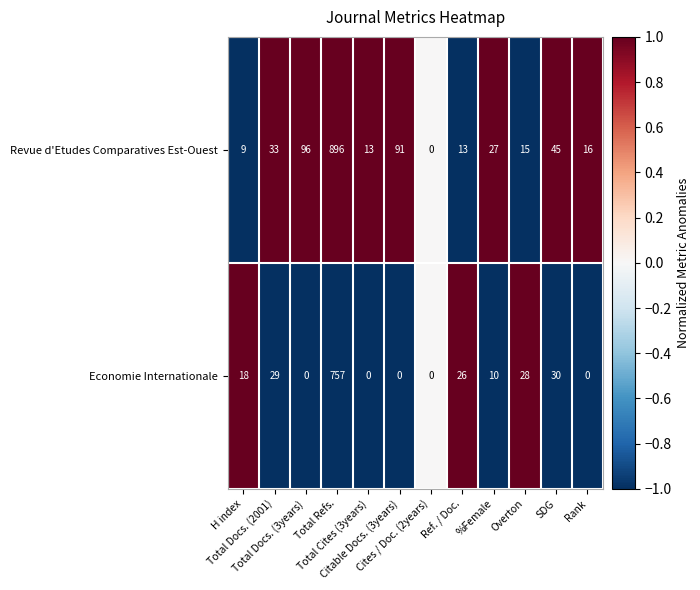

Which series has the largest total across all categories?

Revue d'Etudes Comparatives Est-Ouest